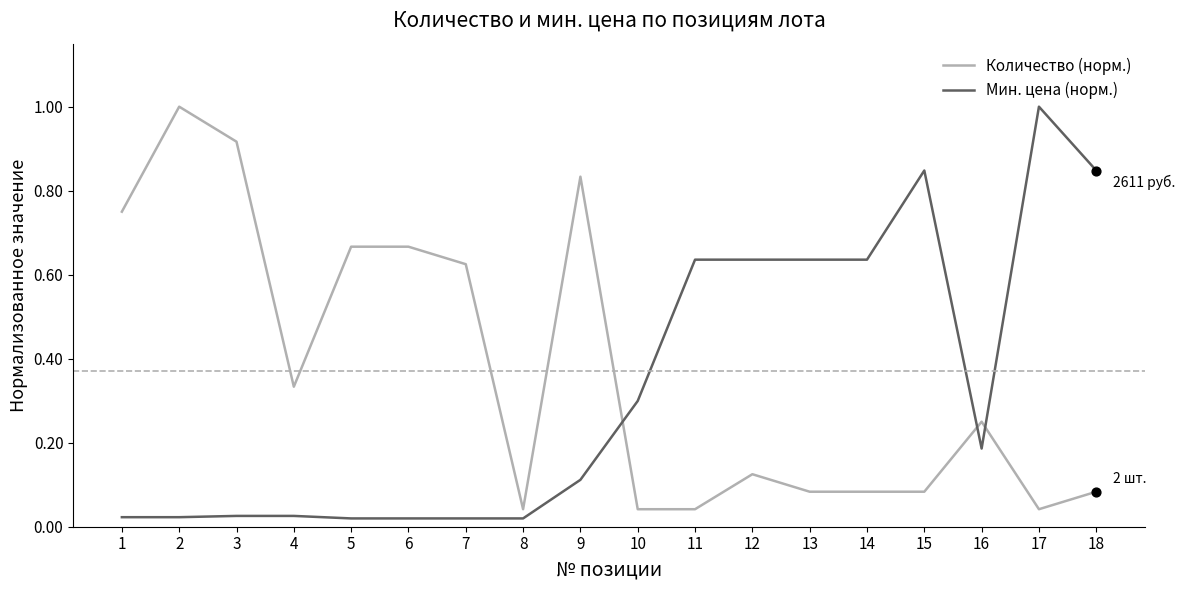

Is the value of Мин. цена (норм.) at 10 greater than the value of Количество (норм.) at 4?

No